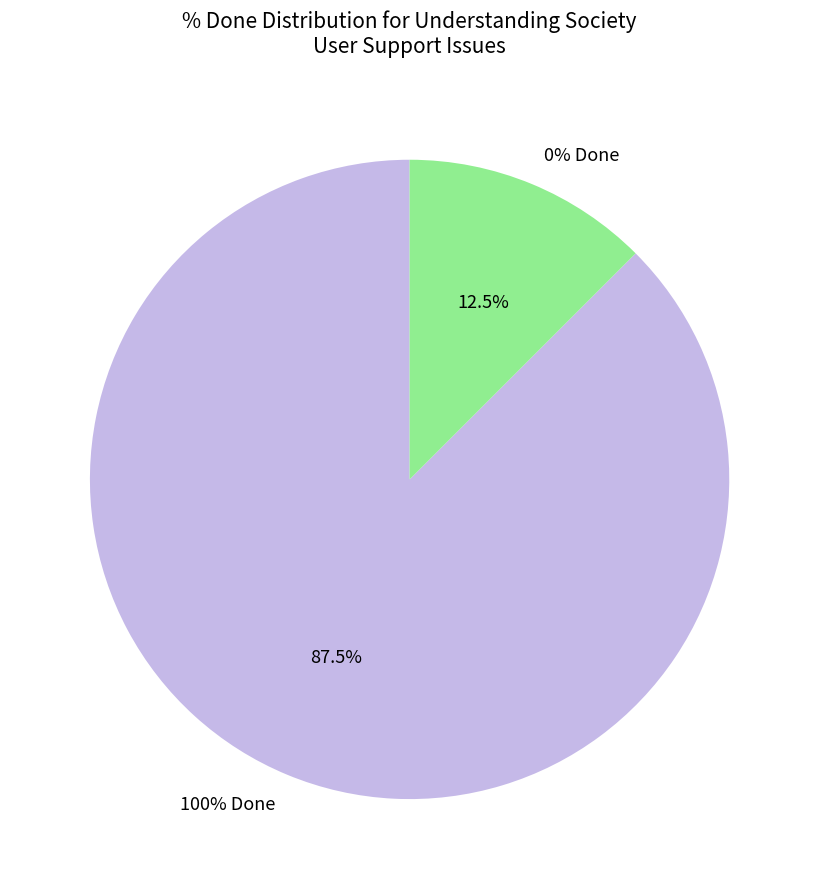

Is the sum of 273 and 745 greater than half?

No